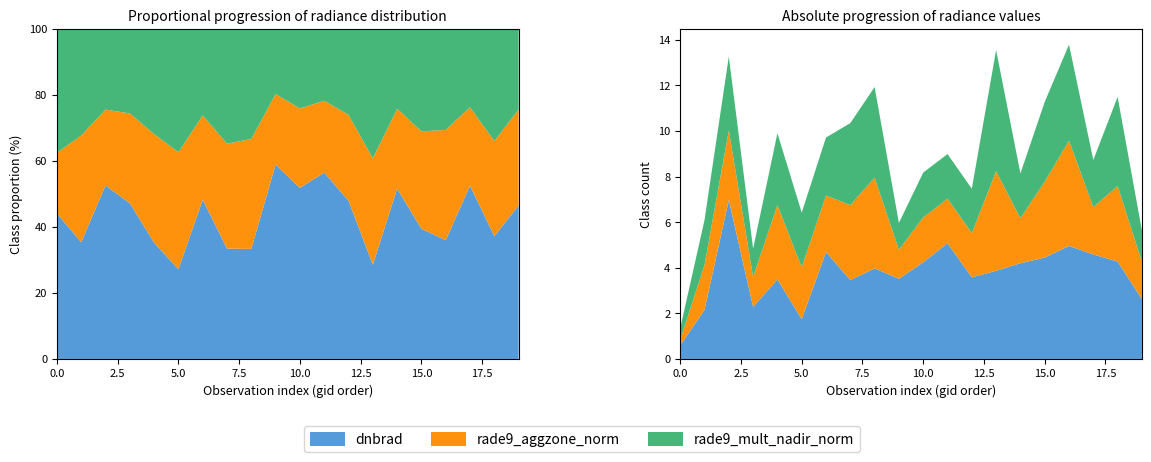

Reading left to right, transcribe all the data shown in this chart.

dnbrad: 0.6	2.2	7.0	2.3	3.5	1.7	4.7	3.5	4.0	3.5	4.2	5.1	3.6	3.9	4.2	4.4	5.0	4.6	4.3	2.6
rade9_aggzone_norm: 0.2	2.0	3.1	1.3	3.3	2.3	2.5	3.3	4.0	1.3	2.0	2.0	1.9	4.4	2.0	3.3	4.6	2.1	3.3	1.6
rade9_mult_nadir_norm: 0.5	2.0	3.2	1.2	3.2	2.4	2.5	3.6	4.0	1.2	2.0	2.0	1.9	5.3	2.0	3.5	4.2	2.1	3.9	1.4